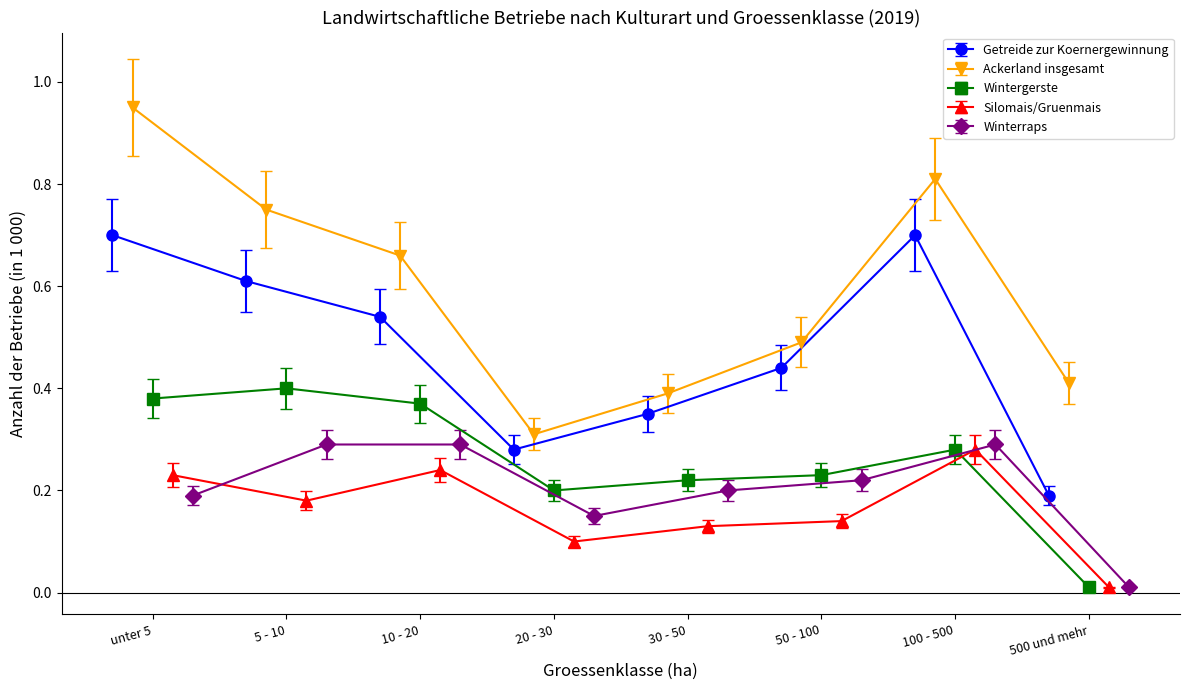

In Ackerland insgesamt, how many points are higher than both neighbors (excluding endpoints)?

1